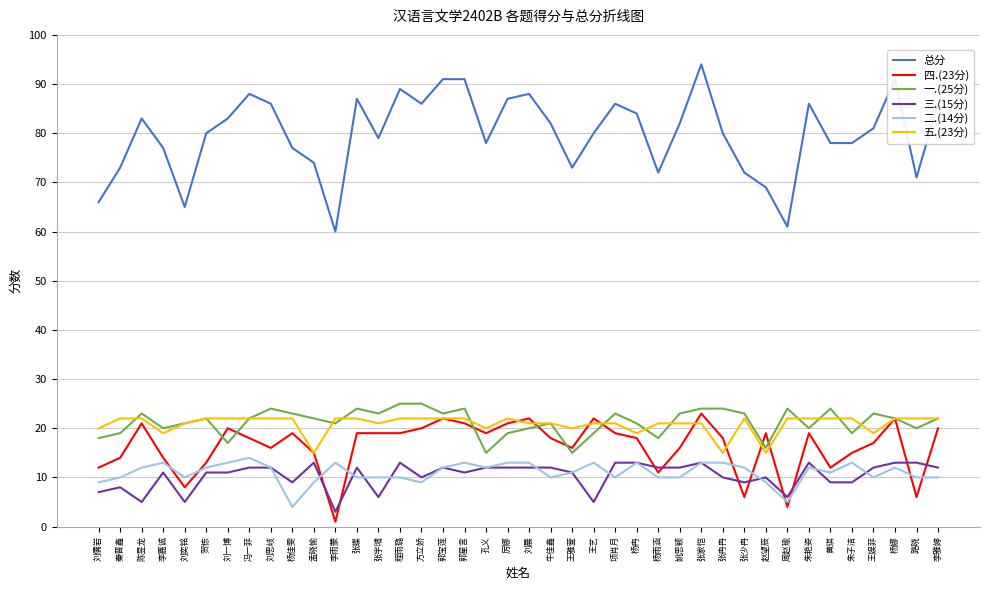

What is the total value across all series at 张少冉?

144